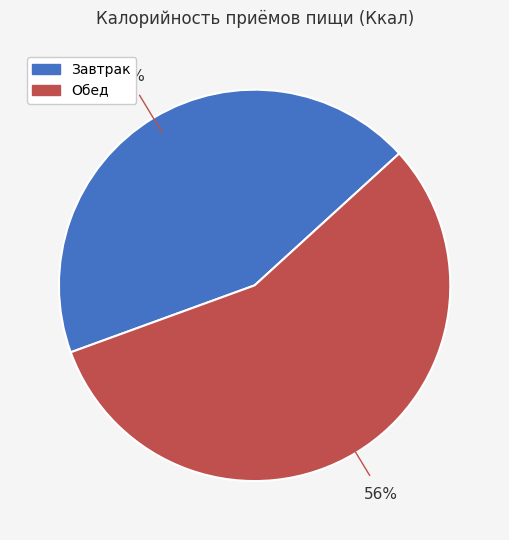

Which category has the biggest portion of the pie?

Обед